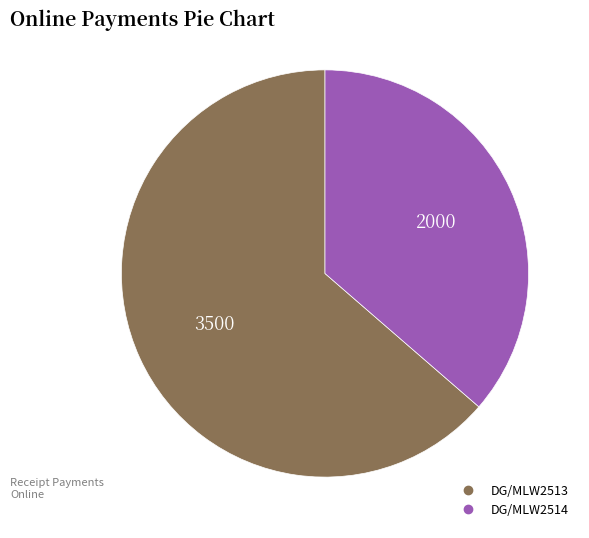

Is it true that DG/MLW2514 is 25% of the pie?

False